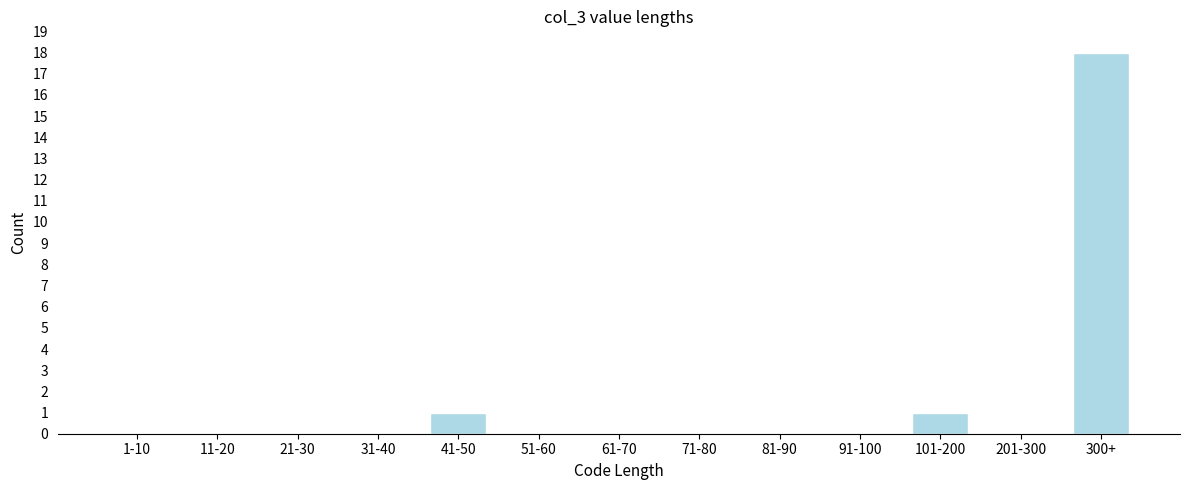

Reading left to right, list all the values displayed in this chart.

1-10=0	11-20=0	21-30=0	31-40=0	41-50=1	51-60=0	61-70=0	71-80=0	81-90=0	91-100=0	101-200=1	201-300=0	300+=18